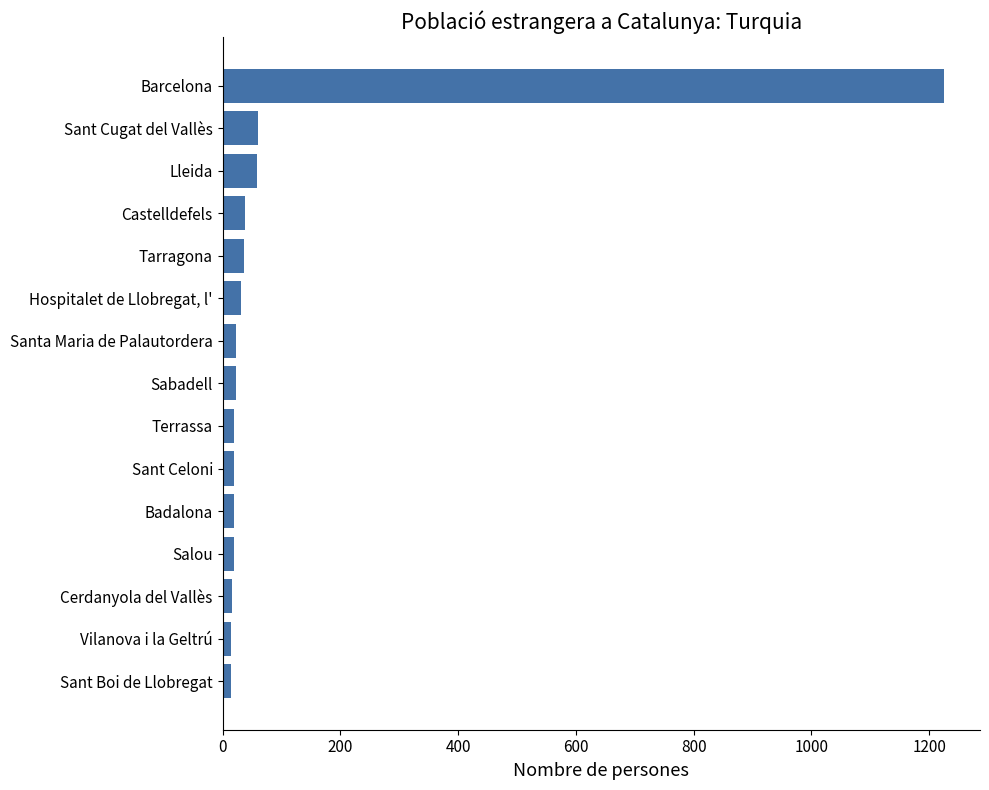

At which label is the value closest to 619?

Sant Cugat del Vallès